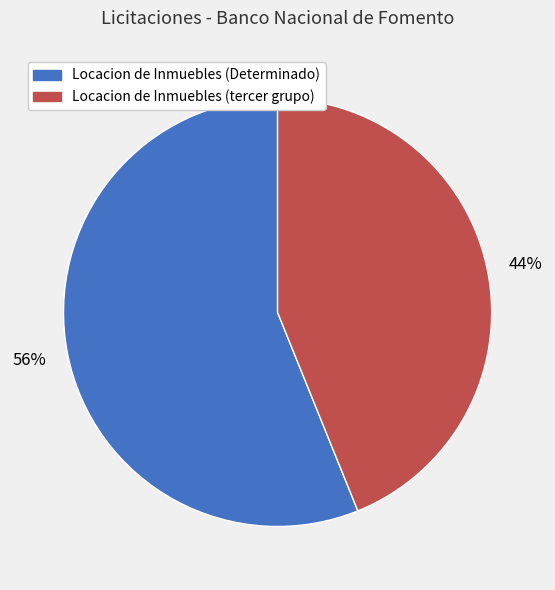

Rank the categories by value from highest to lowest.

Locacion de Inmuebles (Determinado), Locacion de Inmuebles (tercer grupo)